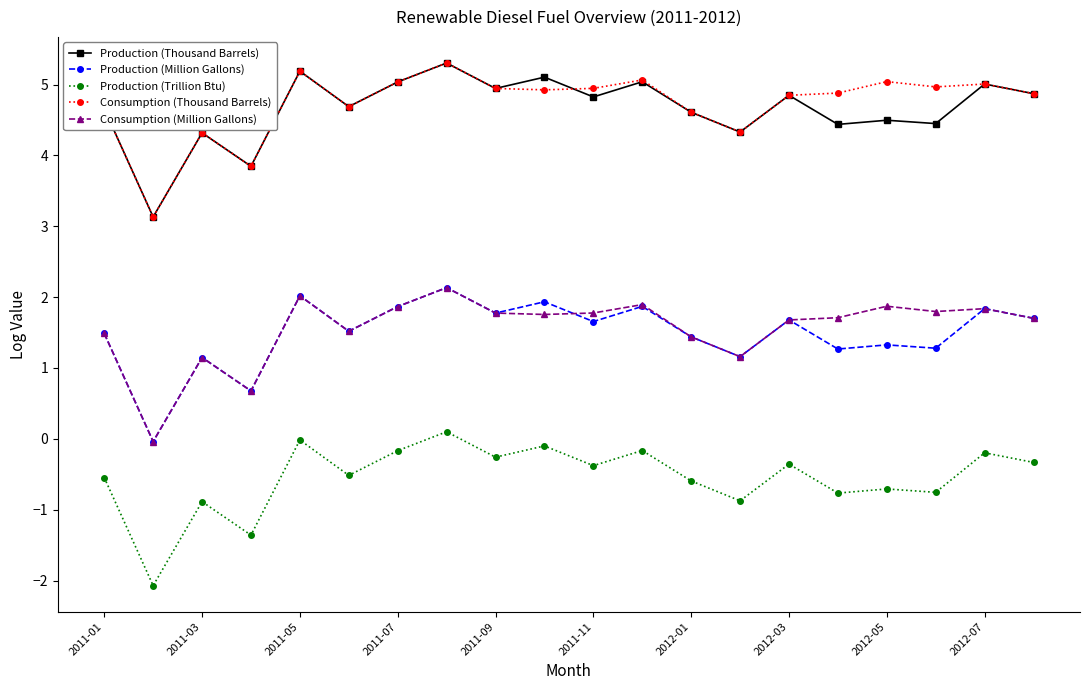

True or false: Production (Thousand Barrels) and Consumption (Million Gallons) cross at least once.

False